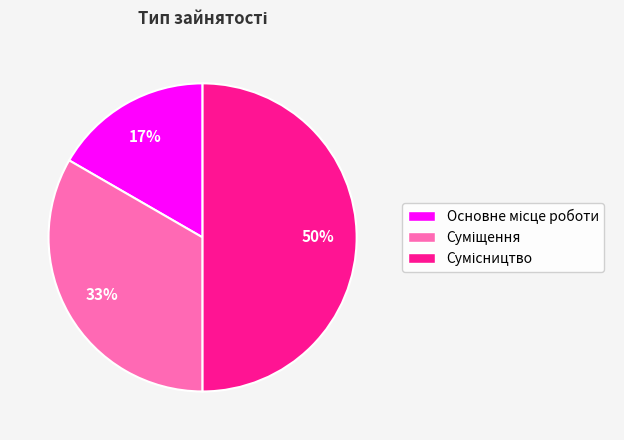

To the nearest percent, what is the difference between the largest and smallest slice percentages?

33%